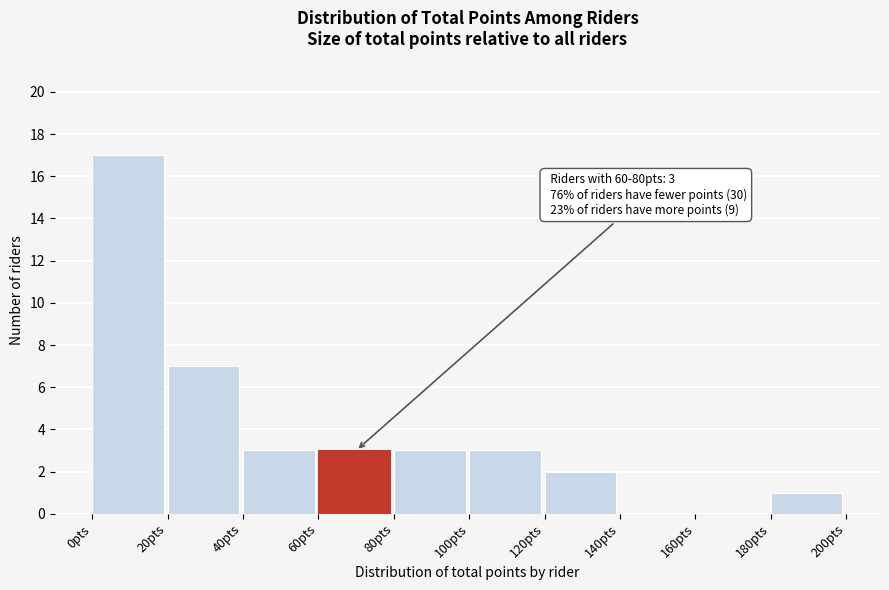

Which range on the x-axis has the tallest bar?

0 to 20